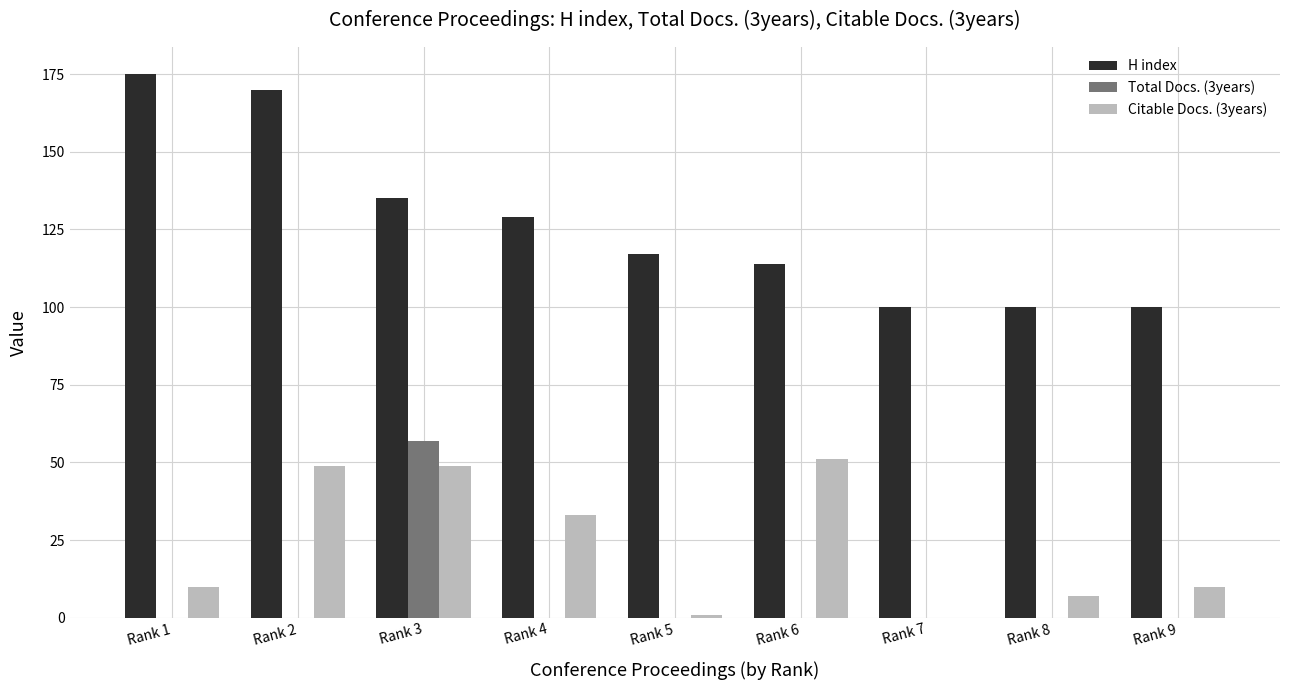

Is it true that Citable Docs. (3years) equals 51 at Rank 6?

True